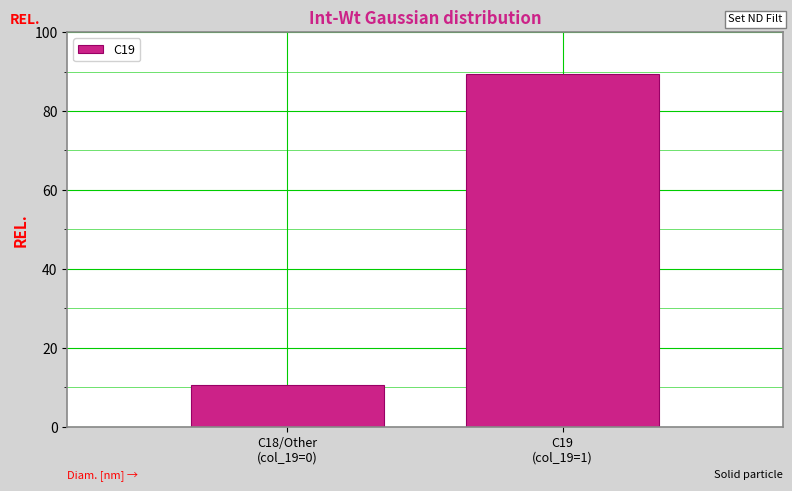

Reading left to right, what are all the values shown in this chart?

10.6	89.4